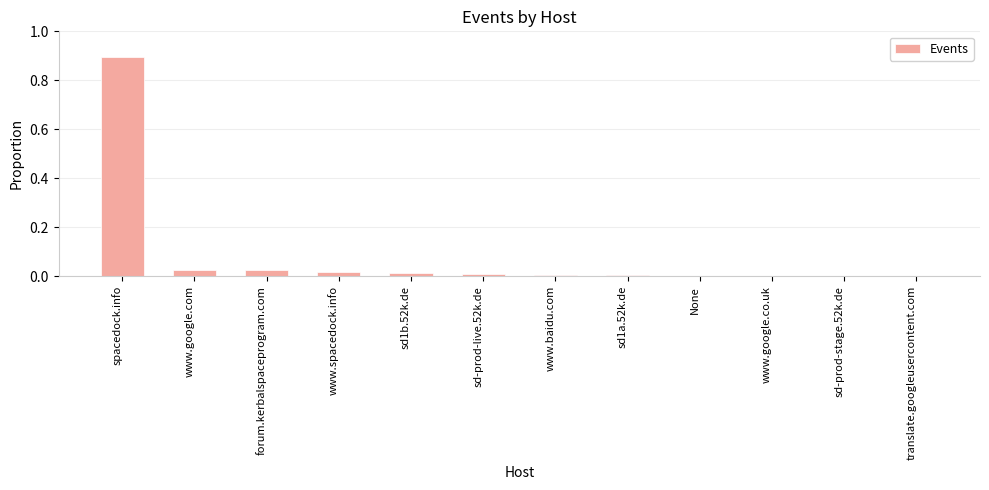

The value at forum.kerbalspaceprogram.com is 0.0. True or false?

True